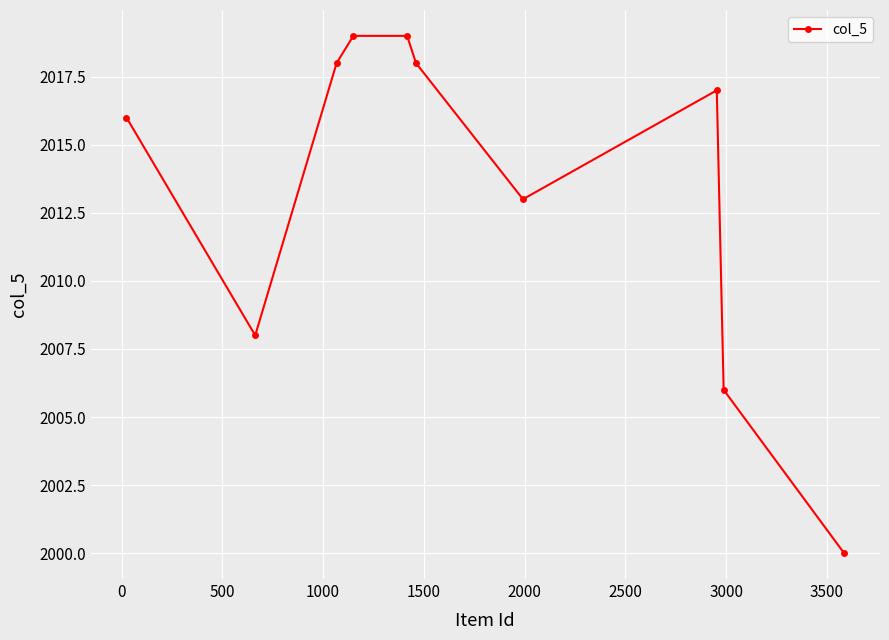

What is the greatest value displayed?

2019